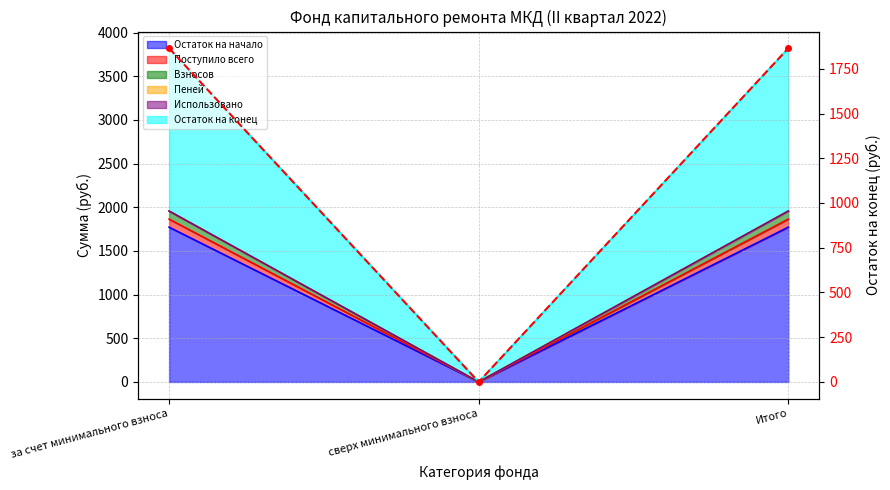

What is the value of the 3rd point from the left?

1864.7